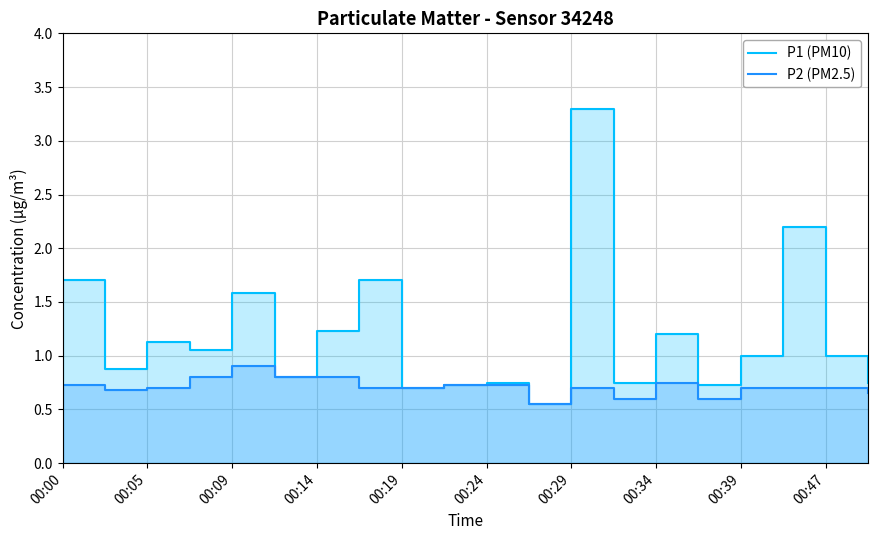

What are all the series names shown in the legend?

P1 (PM10), P2 (PM2.5)